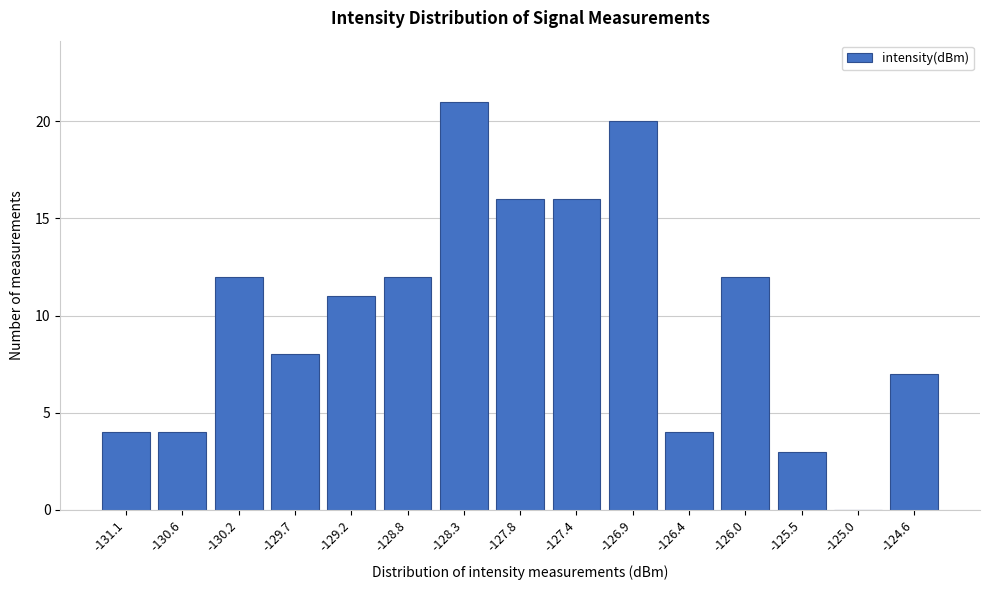

Reading left to right, list all the values displayed in this chart.

-131.1=4	-130.6=4	-130.2=12	-129.7=8	-129.2=11	-128.8=12	-128.3=21	-127.8=16	-127.4=16	-126.9=20	-126.4=4	-126.0=12	-125.5=3	-125.0=0	-124.6=7